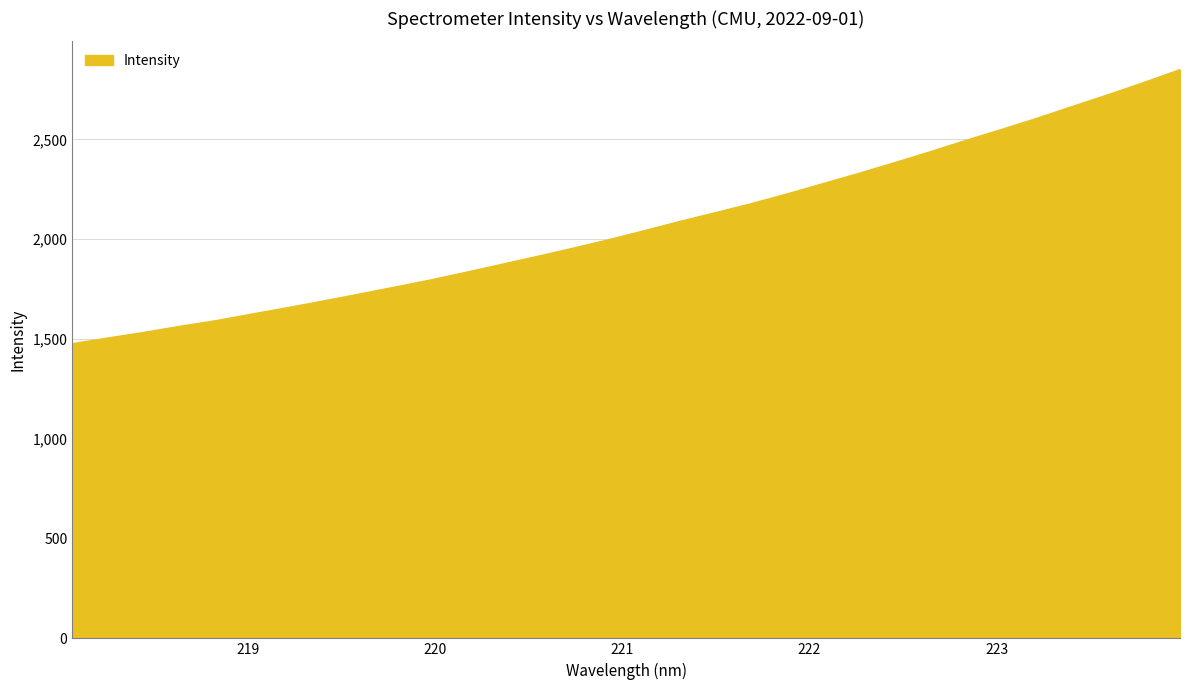

What is the smallest value displayed?

1475.5